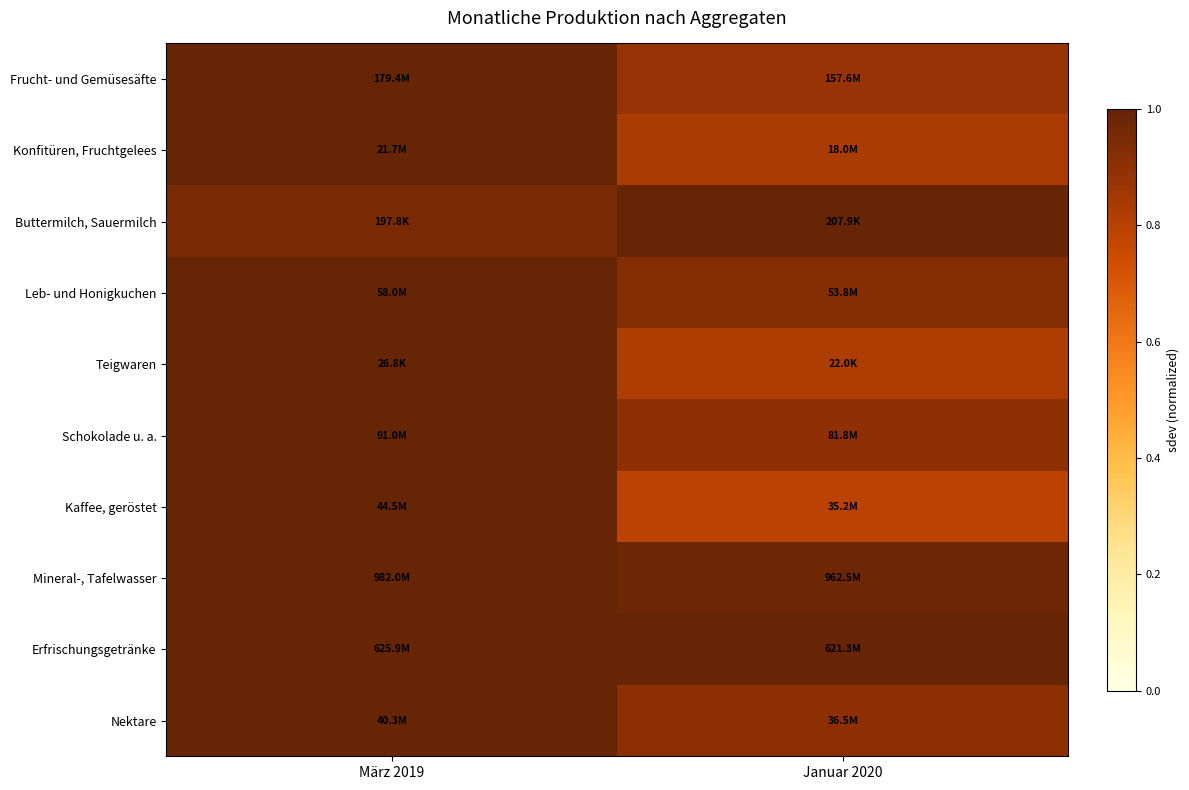

At how many categories does at least one series exceed 0?

2